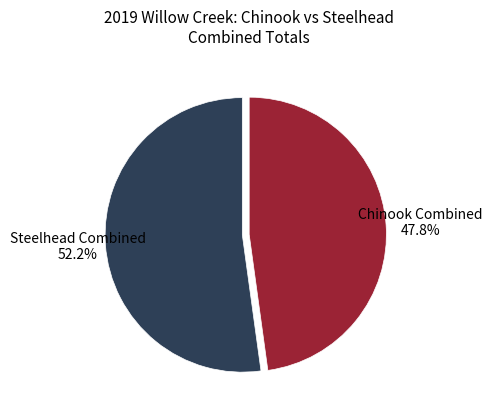

Is there a majority slice in this chart?

Yes